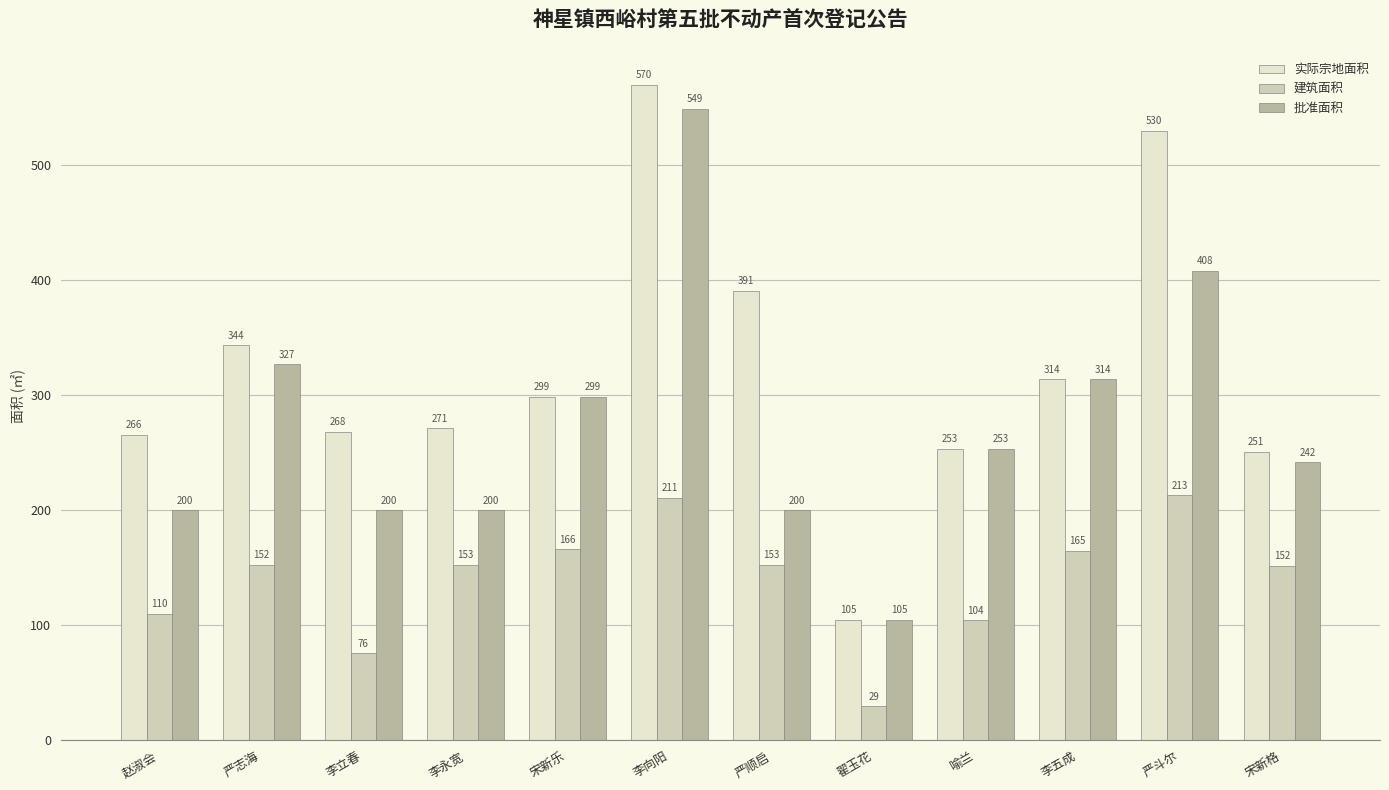

Where does the 批准面积 series first go above 253?

严志海